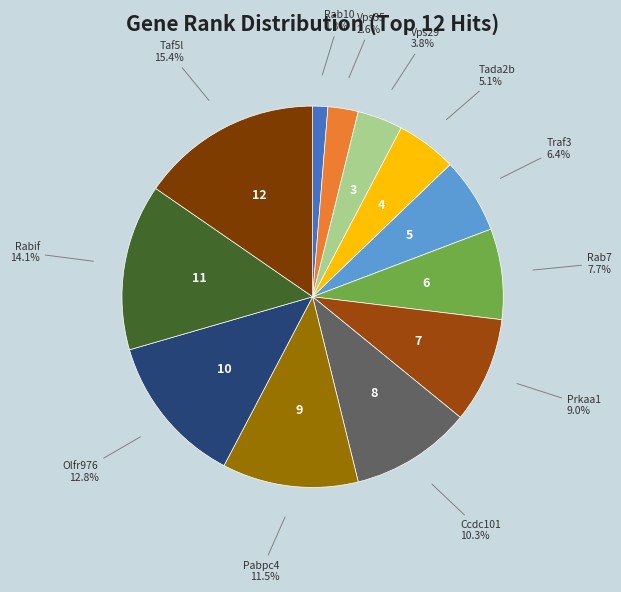

How many slices are in this pie chart?

12